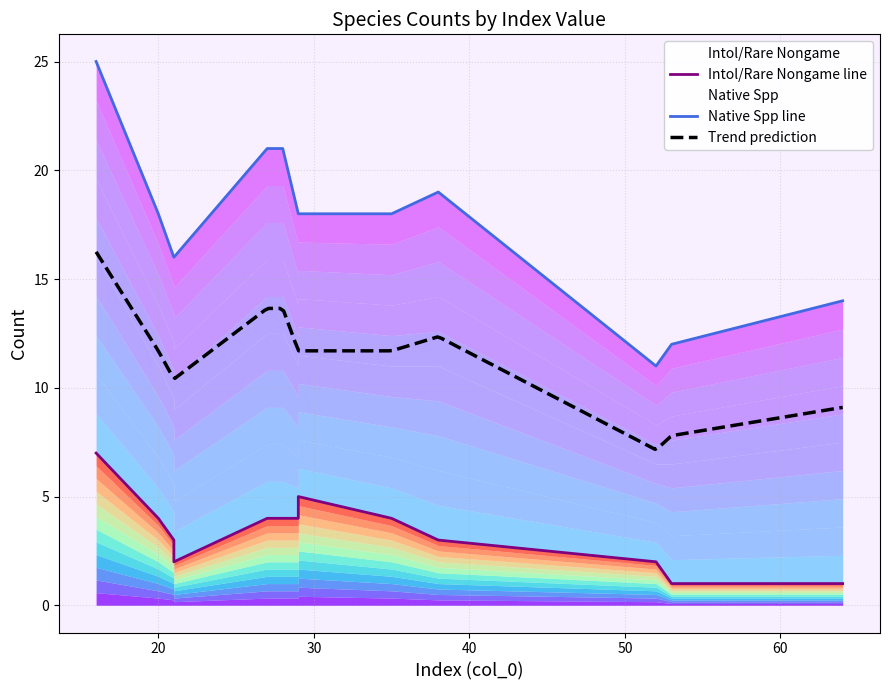

Where is the first local maximum?

29